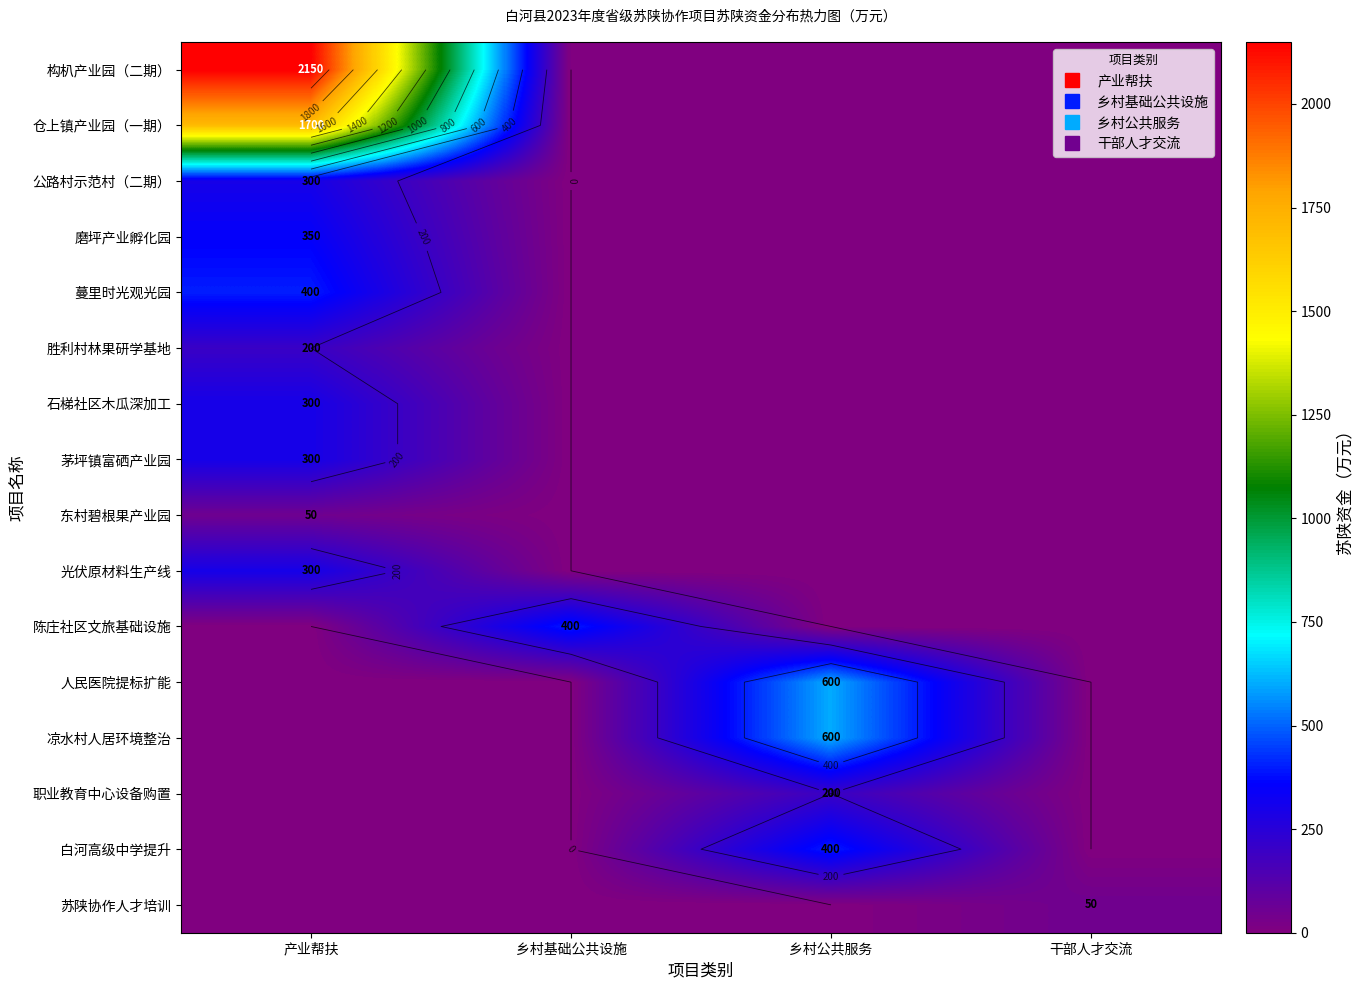

At 乡村基础公共设施, list the series in order from smallest to largest.

构朳产业园（二期）, 仓上镇产业园（一期）, 公路村示范村（二期）, 磨坪产业孵化园, 蔓里时光观光园, 胜利村林果研学基地, 石梯社区木瓜深加工, 茅坪镇富硒产业园, 东村碧根果产业园, 光伏原材料生产线, 人民医院提标扩能, 凉水村人居环境整治, 职业教育中心设备购置, 白河高级中学提升, 苏陕协作人才培训, 陈庄社区文旅基础设施